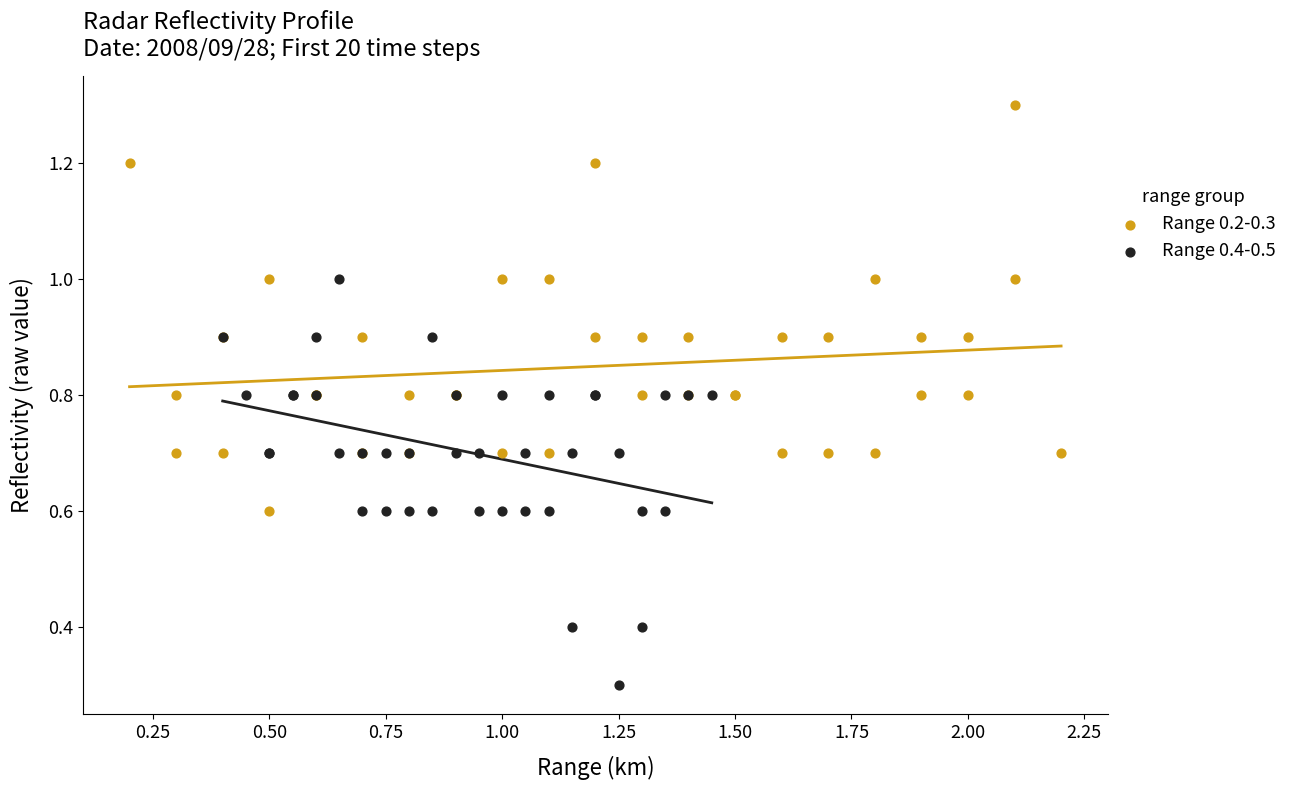

What are all the series names shown in the legend?

Range 0.2-0.3, Range 0.4-0.5